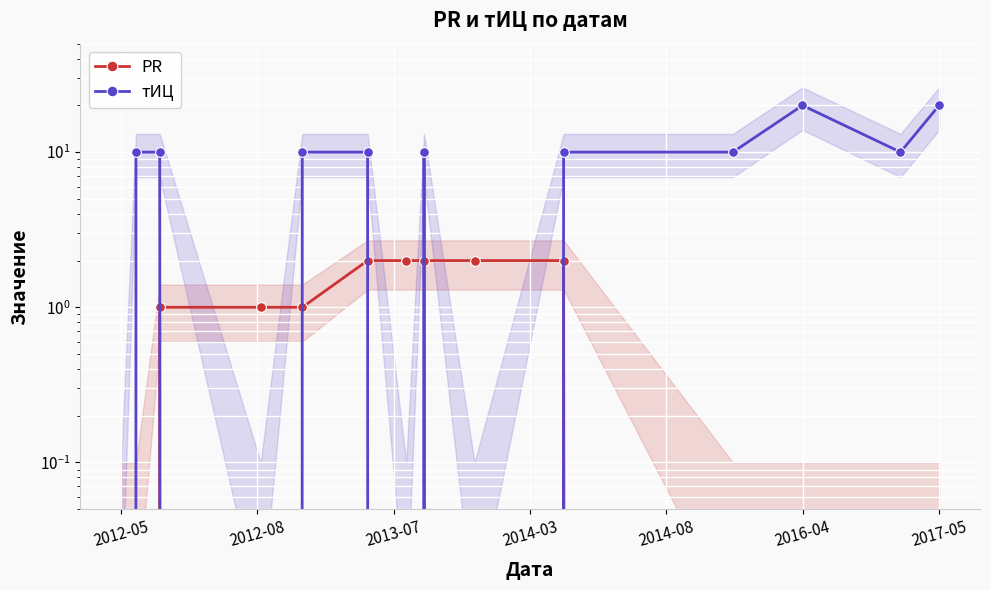

After their last crossing, which series has the higher values: PR or тИЦ?

тИЦ